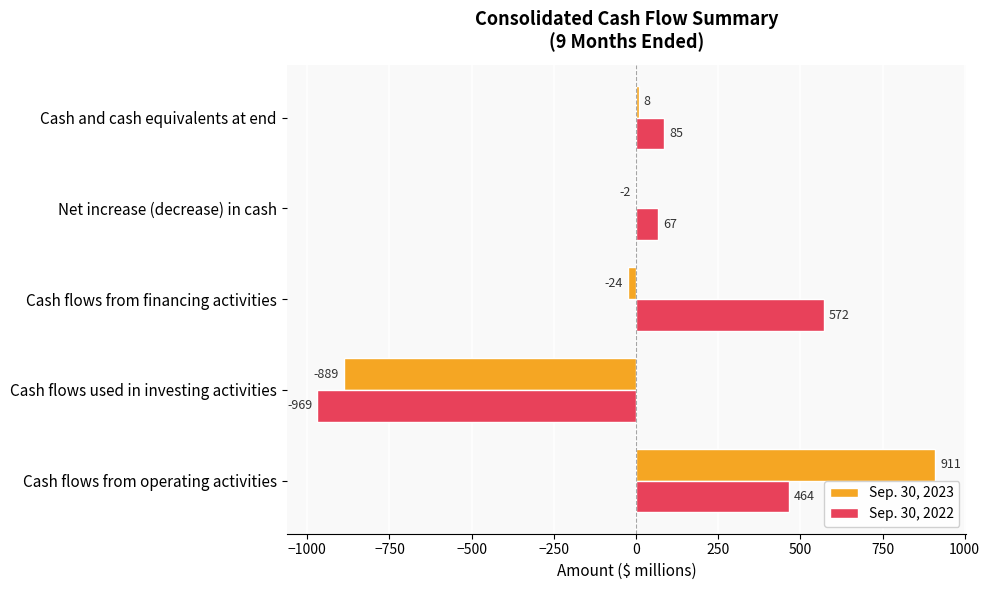

What is the sum of the Sep. 30, 2023 values at Cash flows used in investing activities and Cash flows from financing activities?

-913